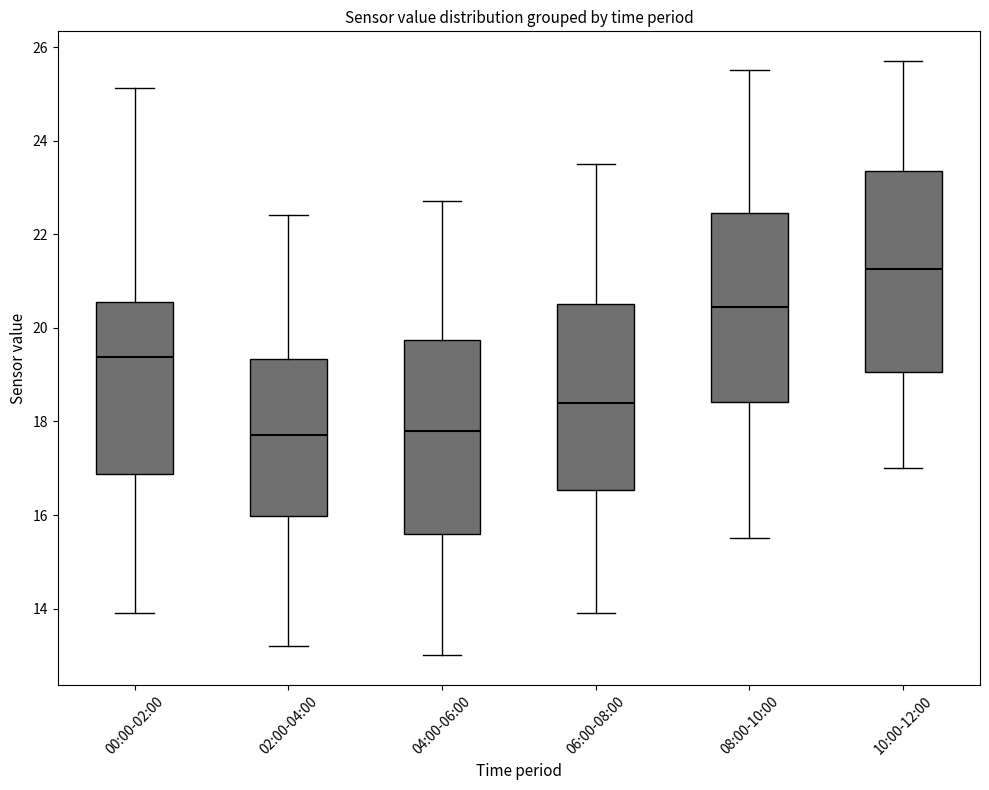

Reading left to right, transcribe this box plot: for each box, give where its median line is, the range the box spans, and where its two whiskers end, as read against the y-axis. The values are not printed on the chart, so give them approximately, as read against the axis.

00:00-02:00: median 19.4, box 16.8 to 20.6, whiskers 14.0 to 25.2
02:00-04:00: median 17.8, box 16.0 to 19.4, whiskers 13.2 to 22.4
04:00-06:00: median 17.8, box 15.6 to 19.8, whiskers 13.0 to 22.8
06:00-08:00: median 18.4, box 16.6 to 20.6, whiskers 14.0 to 23.6
08:00-10:00: median 20.4, box 18.4 to 22.4, whiskers 15.6 to 25.6
10:00-12:00: median 21.2, box 19.0 to 23.4, whiskers 17.0 to 25.8